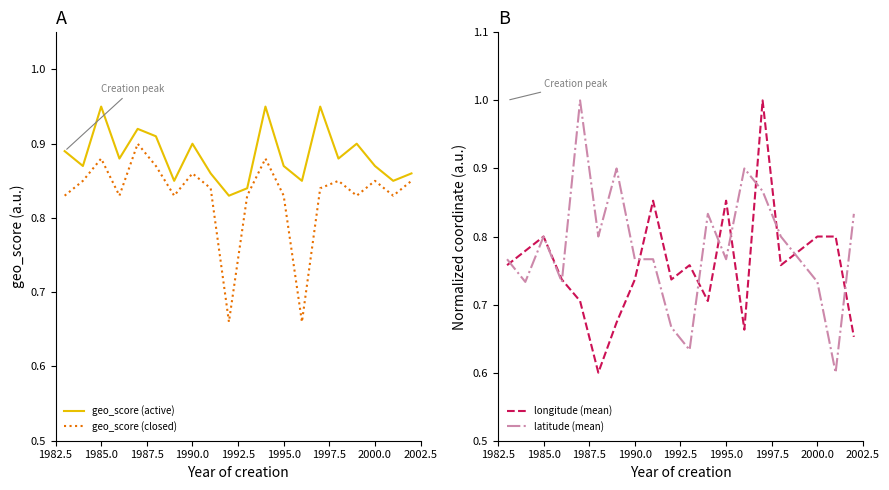

Reading left to right, list all the values displayed in this chart.

geo_score (active): 0.9	0.9	0.9	0.9	0.9	0.9	0.8	0.9	0.9	0.8	0.8	0.9	0.9	0.8	0.9	0.9	0.9	0.9	0.8	0.9
geo_score (closed): 0.8	0.8	0.9	0.8	0.9	0.9	0.8	0.9	0.8	0.7	0.8	0.9	0.8	0.7	0.8	0.8	0.8	0.8	0.8	0.8
longitude (mean): 0.8	0.8	0.8	0.7	0.7	0.6	0.7	0.7	0.9	0.7	0.8	0.7	0.9	0.7	1.0	0.8	0.8	0.8	0.8	0.7
latitude (mean): 0.8	0.7	0.8	0.7	1.0	0.8	0.9	0.8	0.8	0.7	0.6	0.8	0.8	0.9	0.9	0.8	0.8	0.7	0.6	0.8